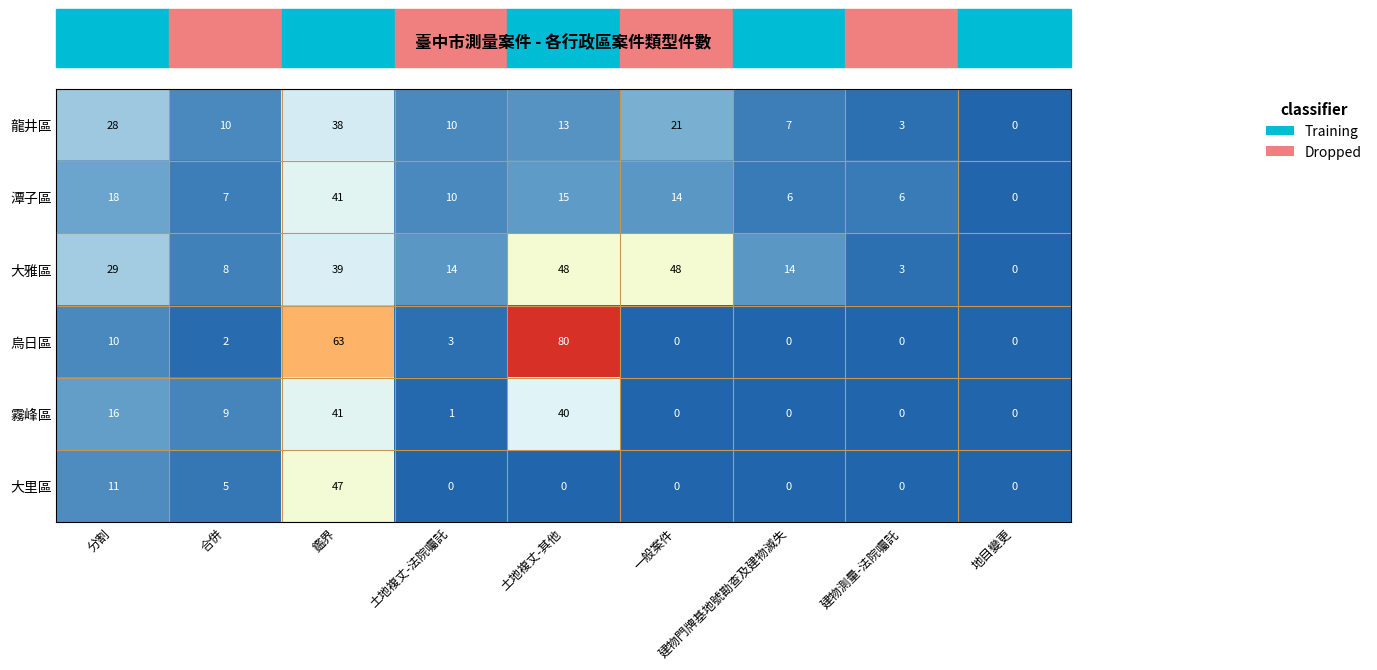

What is the difference between the 大雅區 values at 建物測量-法院囑託 and 建物門牌基地號勘查及建物滅失?

11